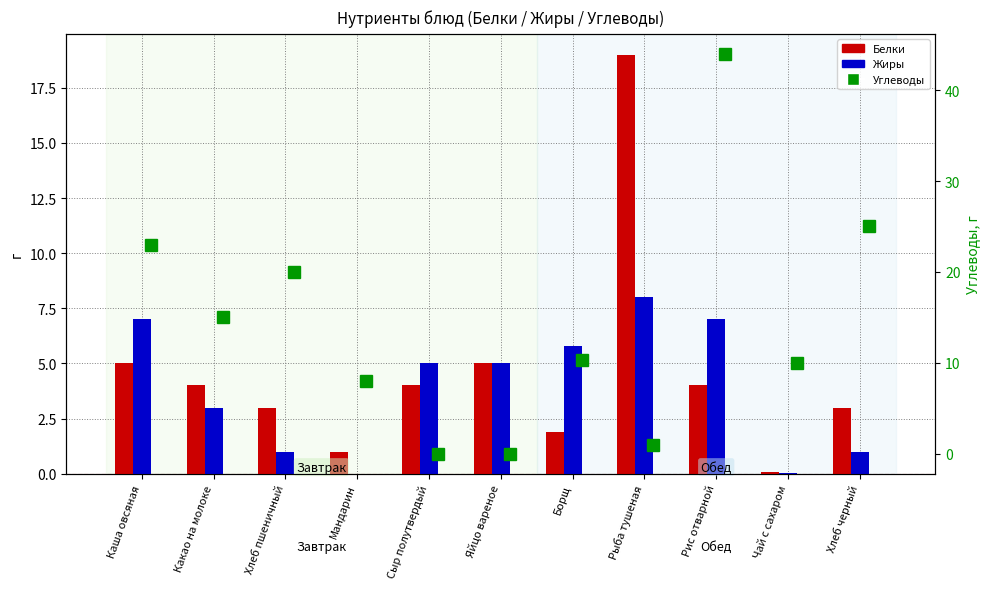

What is the approximate value of Белки at Какао на молоке?

4.0